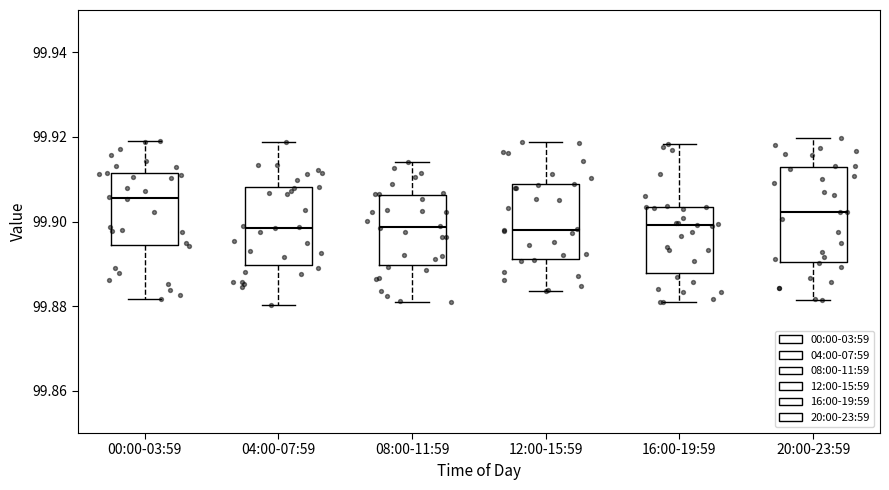

Where is the lower edge of the box for 16:00-19:59 on the y-axis? The values are not printed on the chart, so give them approximately, as read against the axis.

99.888